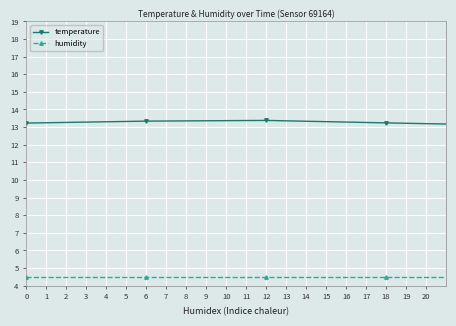

What is the difference between the maximum and minimum values in the temperature series?

5.3